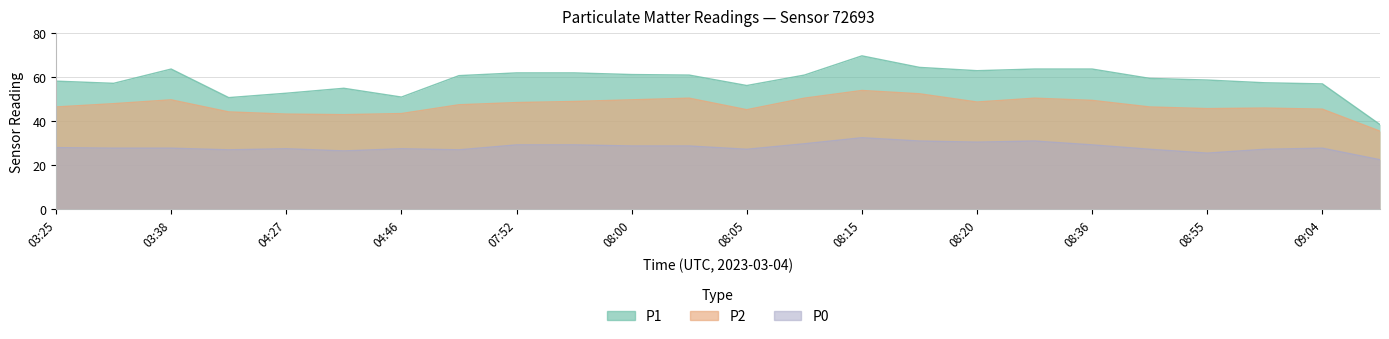

True or false: P0 has a value of 29.2 at 07:52.

True